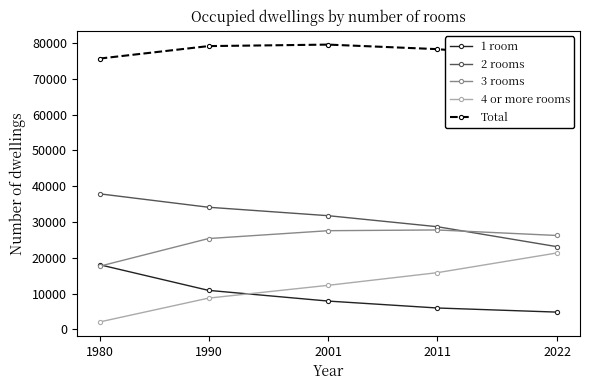

What is the spread (max minus min) of values at 2022?

70693